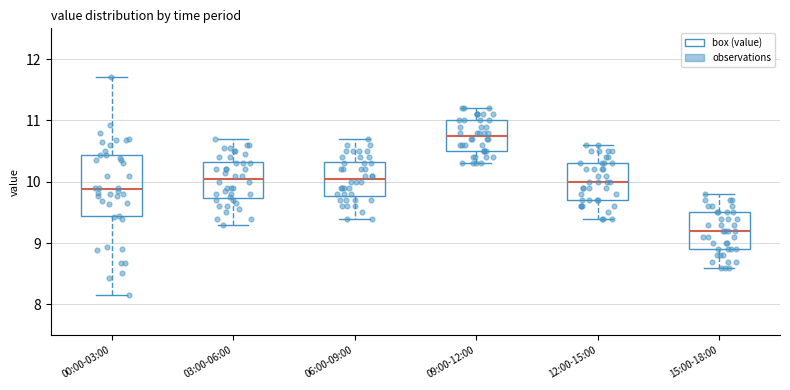

Where does the upper whisker of the box for 15:00-18:00 end on the y-axis? The values are not printed on the chart, so give them approximately, as read against the axis.

9.8